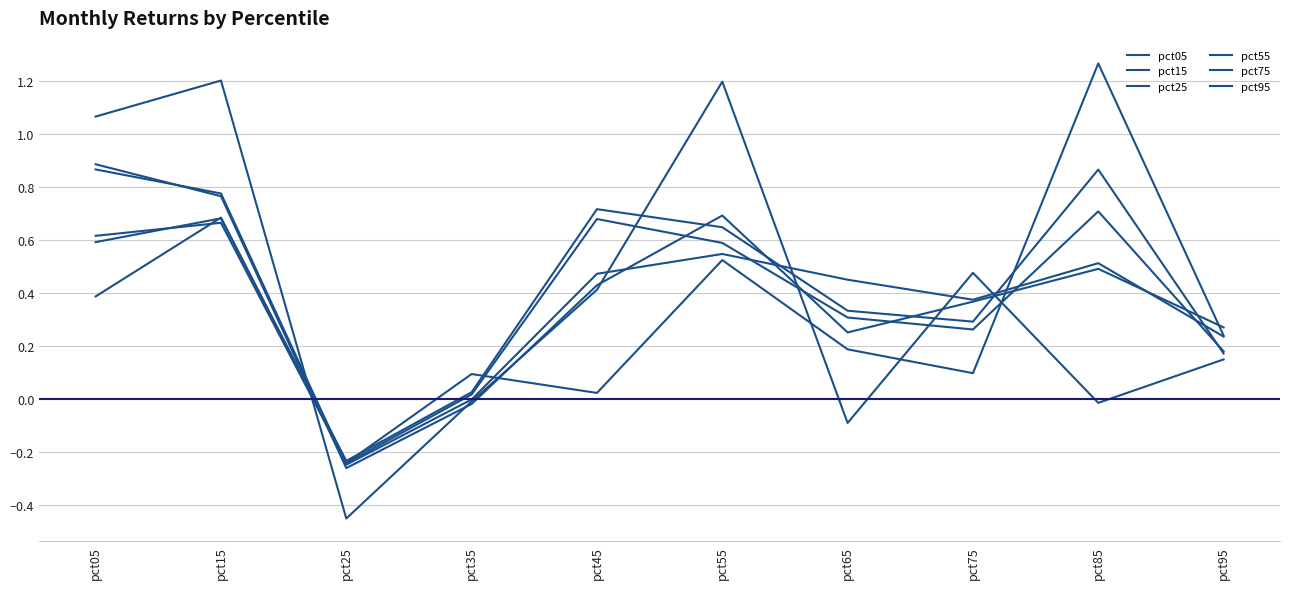

Which series has the widest spread of values?

pct05